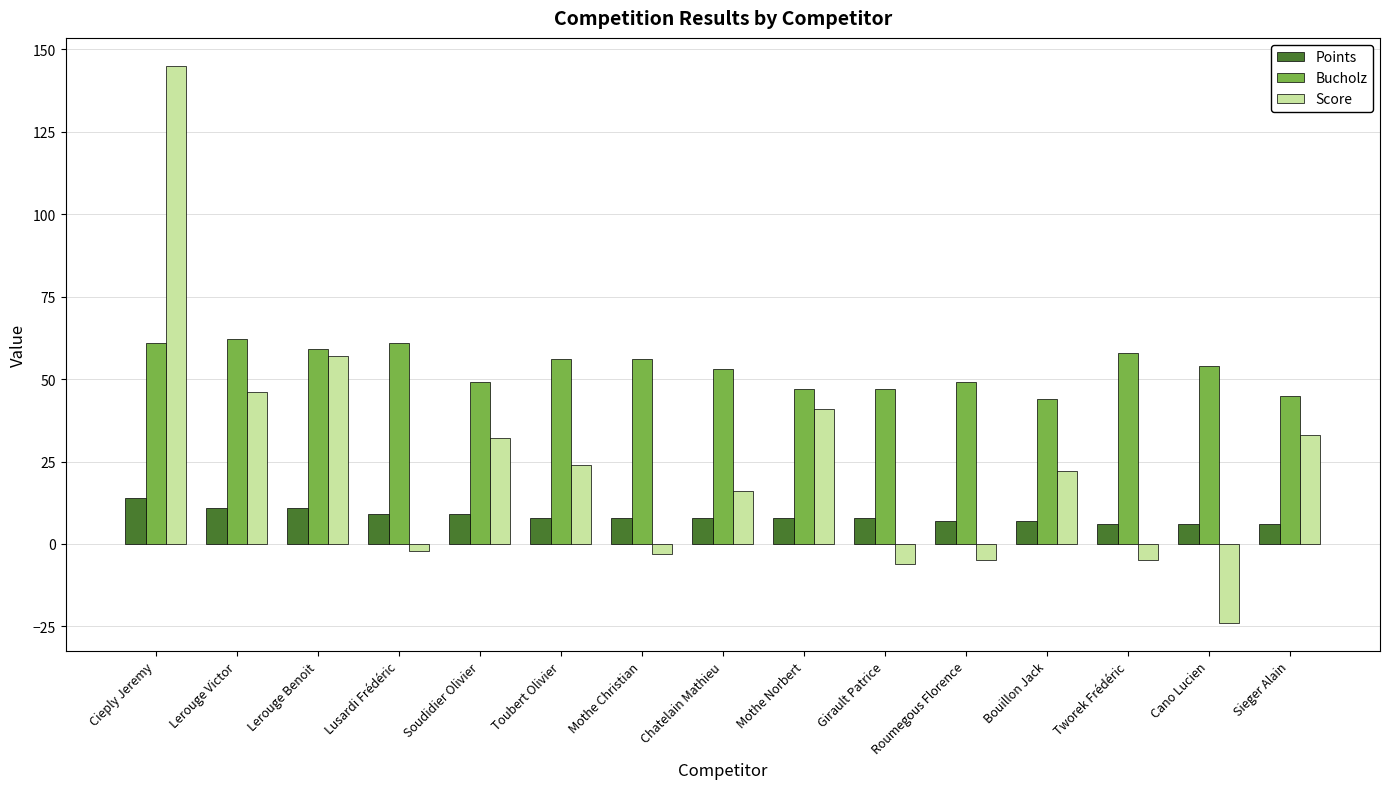

What is the sum of all Score values?

371